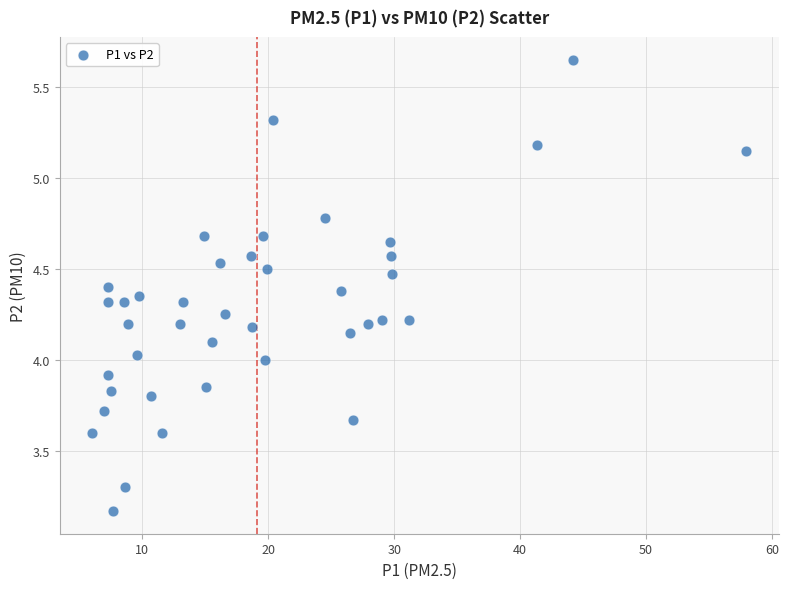

What is the range of X values (max minus min)?

51.9